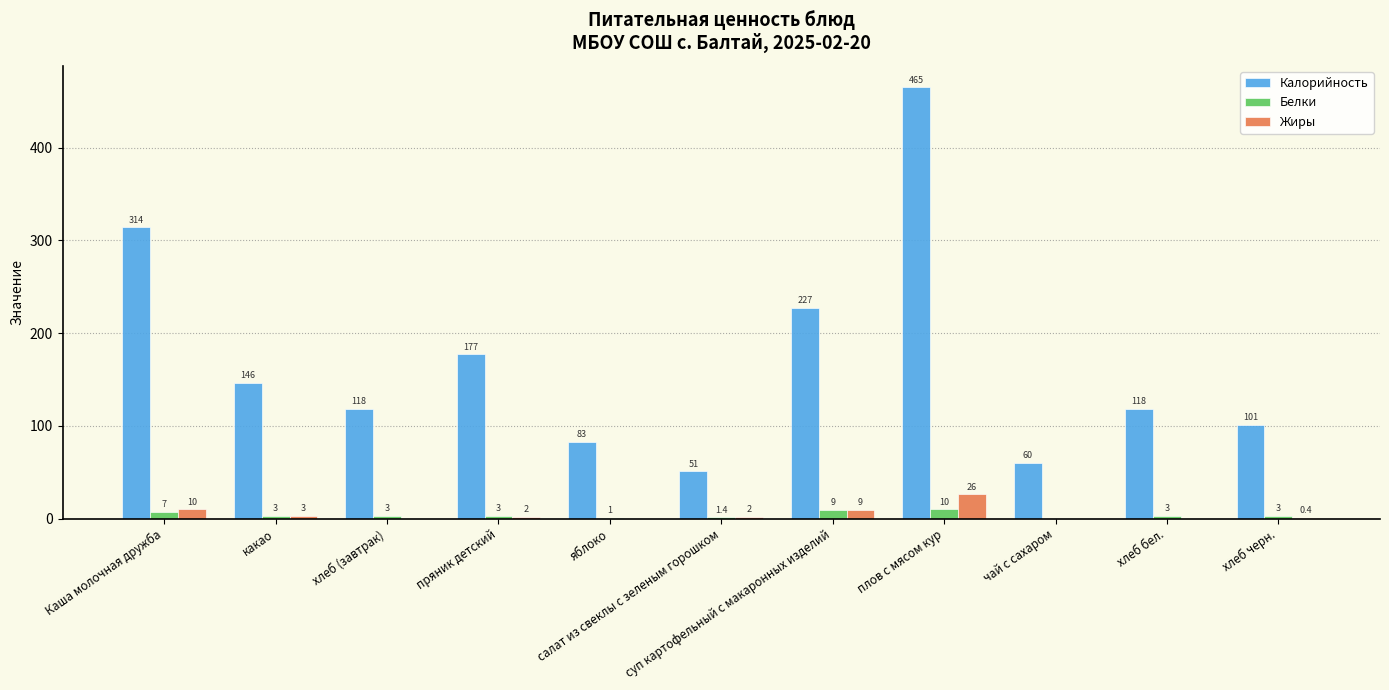

What is the sum of all Калорийность values?

1860.0